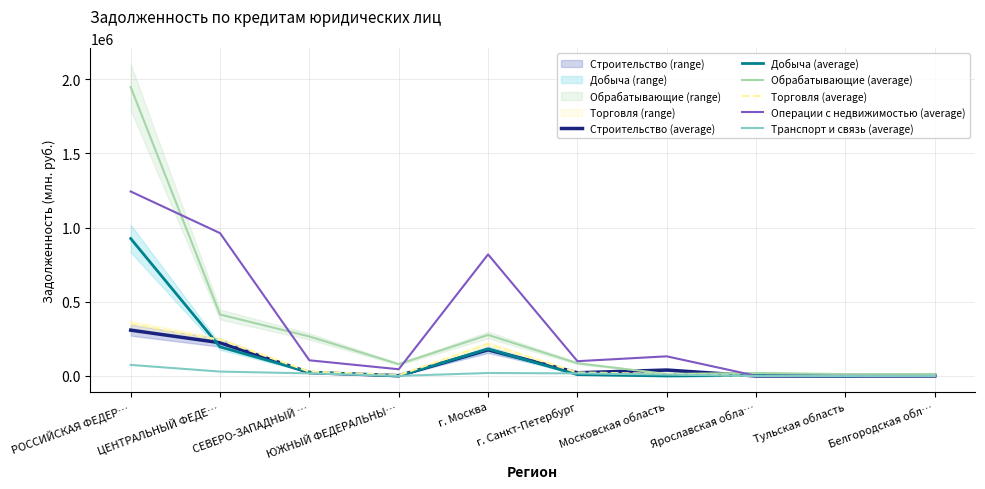

At how many categories does at least one series exceed 1862304?

1